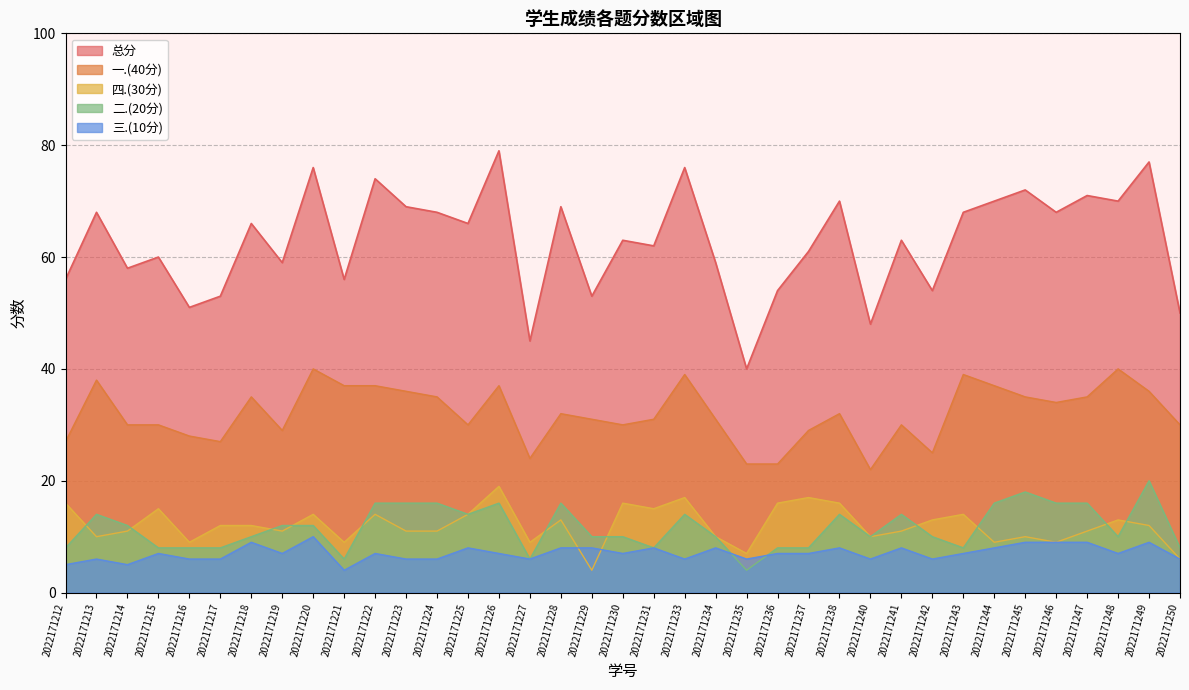

Where is 二.(20分) nearest to the value 12?

2022171214